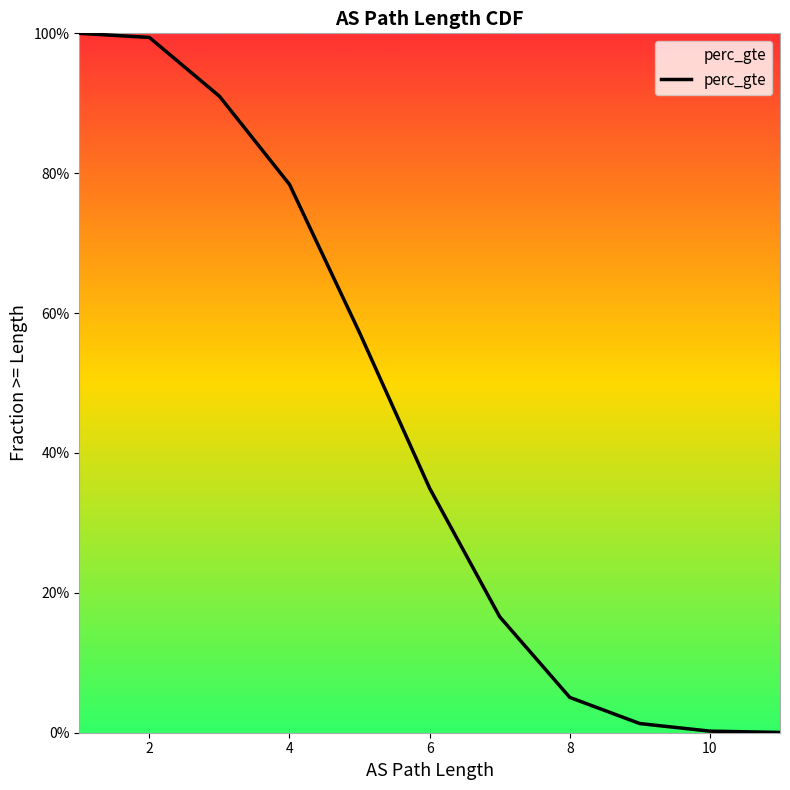

The value at 4 is 1.6. True or false?

False